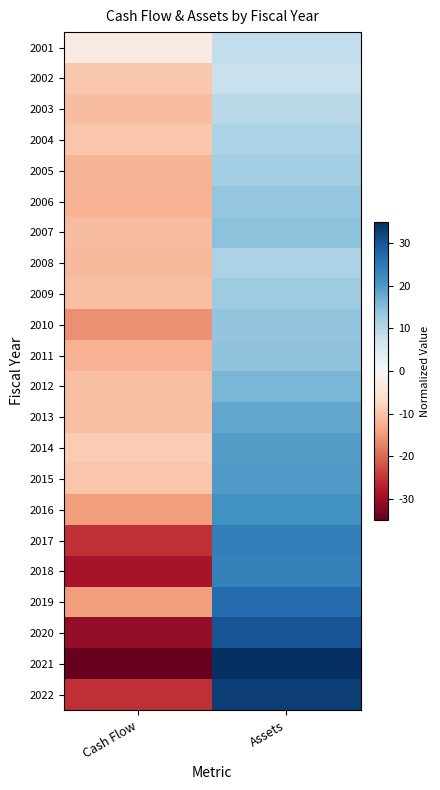

How many categories are shown in the chart?

2